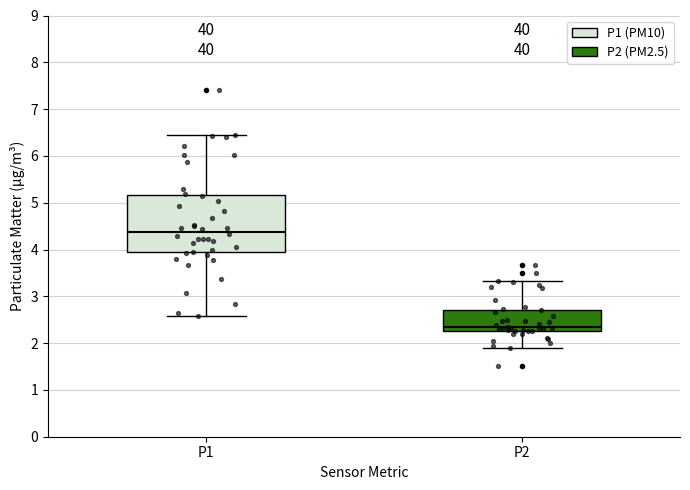

Where does the upper whisker of the box for P1 end on the y-axis? The values are not printed on the chart, so give them approximately, as read against the axis.

6.5